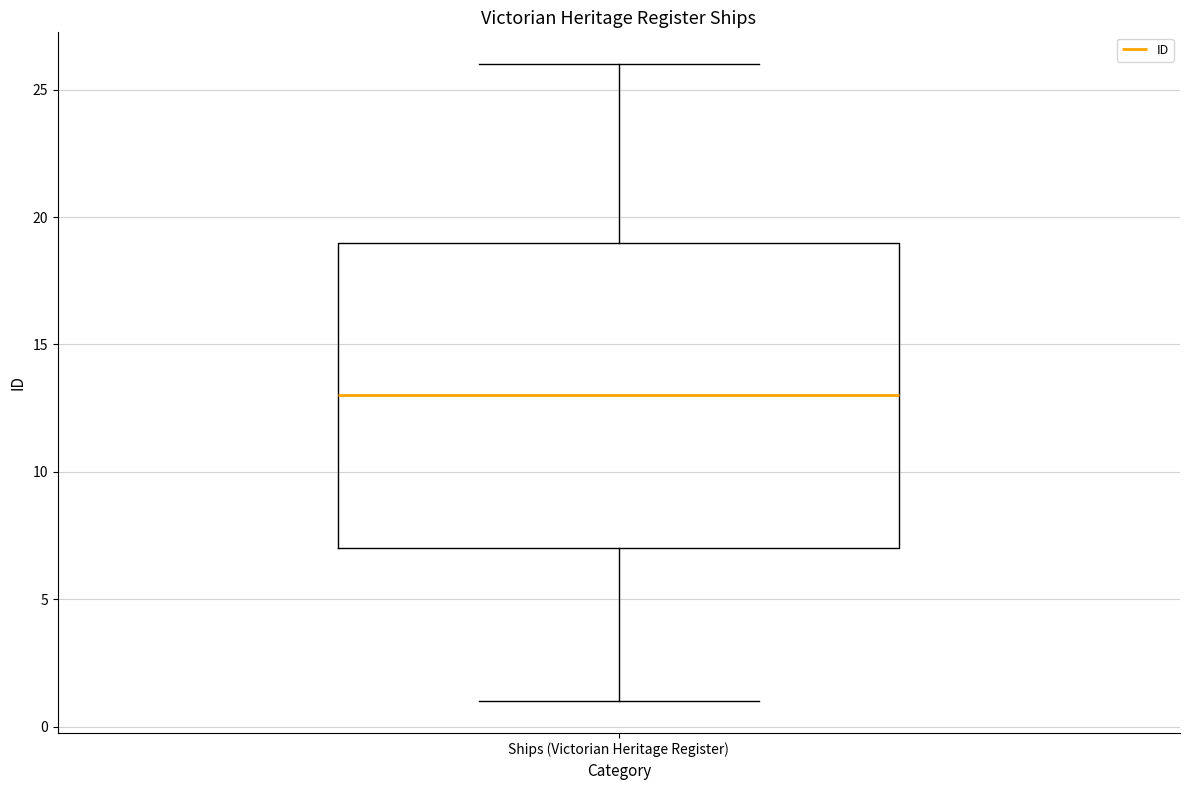

Transcribe this box plot: give where the median line is, the range the box spans, and where the two whiskers end, as read against the y-axis. The values are not printed on the chart, so give them approximately, as read against the axis.

median 13, box 7 to 19, whiskers 1 to 26